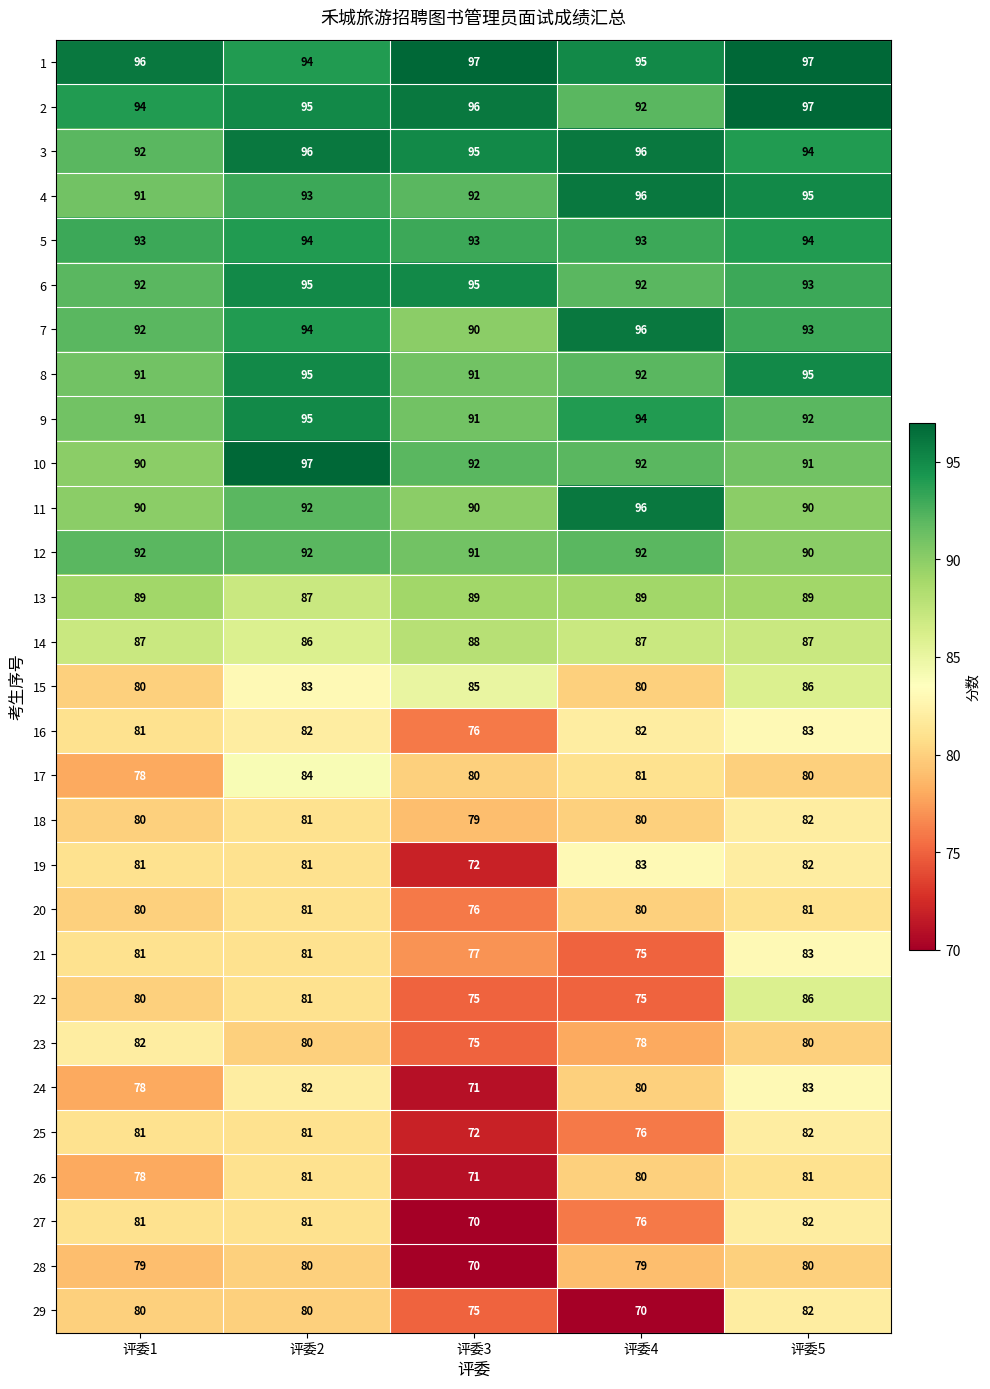

The 22 series shows 86 at 评委5. True or false?

True